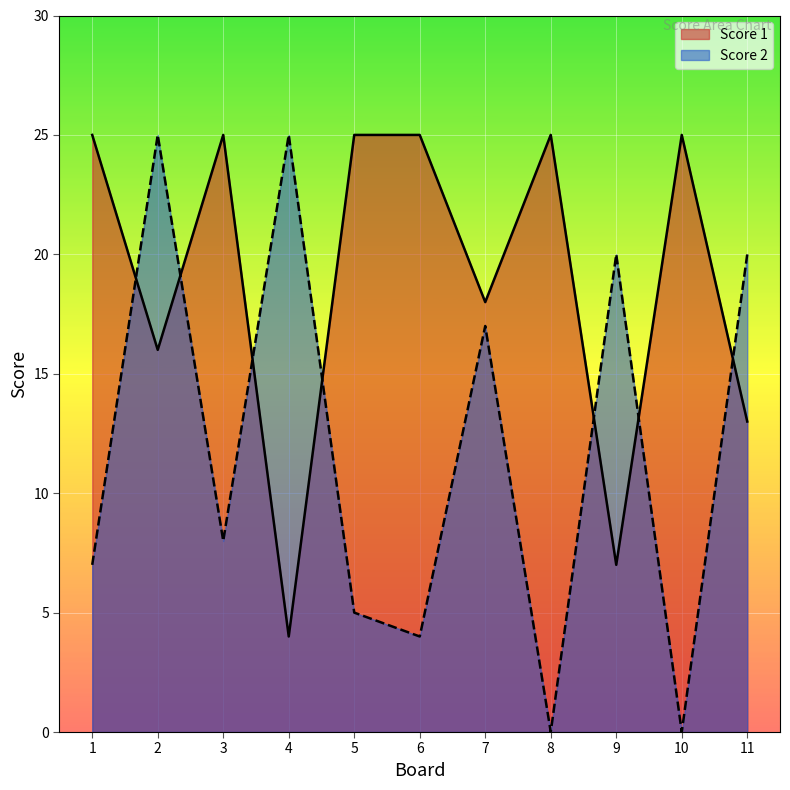

Reading right to left, extract all data points from this chart.

Score 1: 13	25	7	25	18	25	25	4	25	16	25
Score 2: 20	0	20	0	17	4	5	25	8	25	7